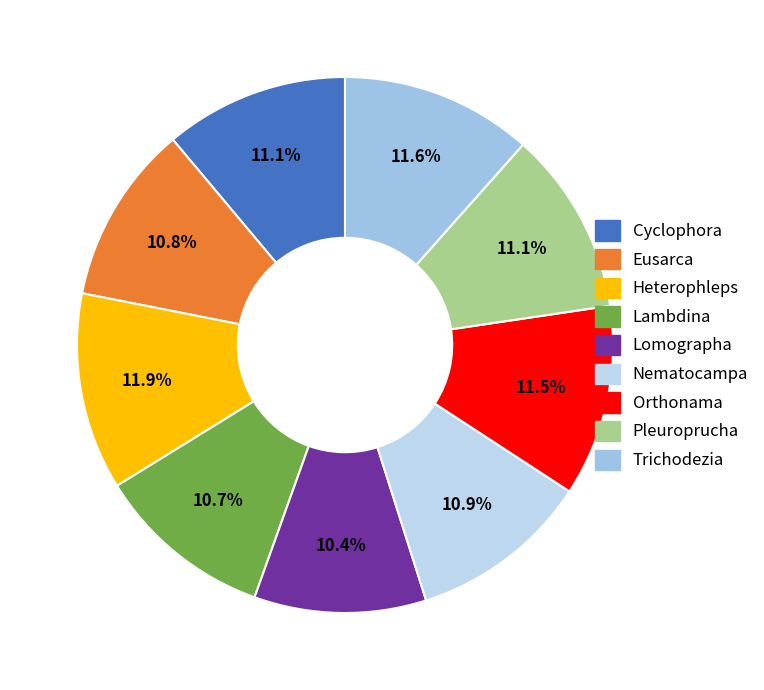

What percentage is the Orthonama slice, to the nearest percent?

12%